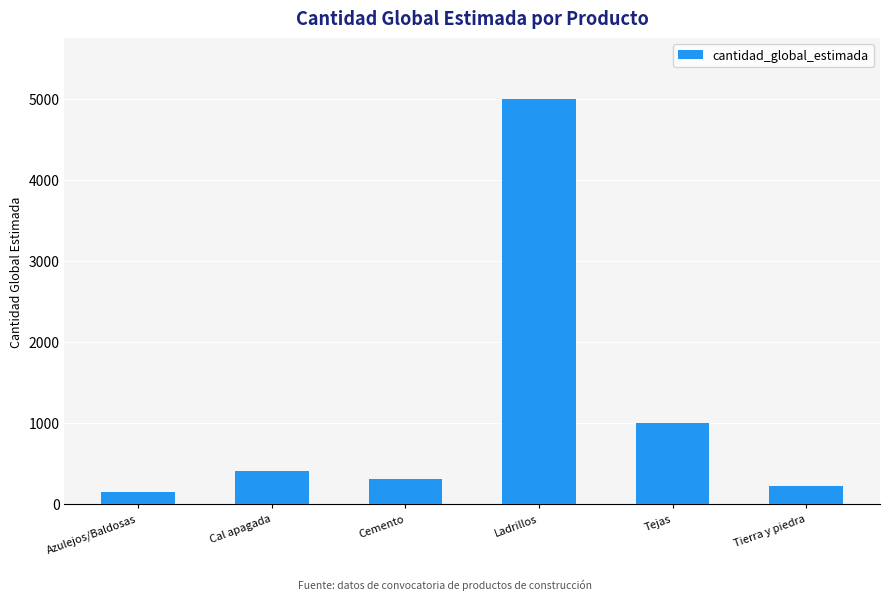

List the labels in order of value, smallest first.

Azulejos/Baldosas, Tierra y piedra, Cemento, Cal apagada, Tejas, Ladrillos